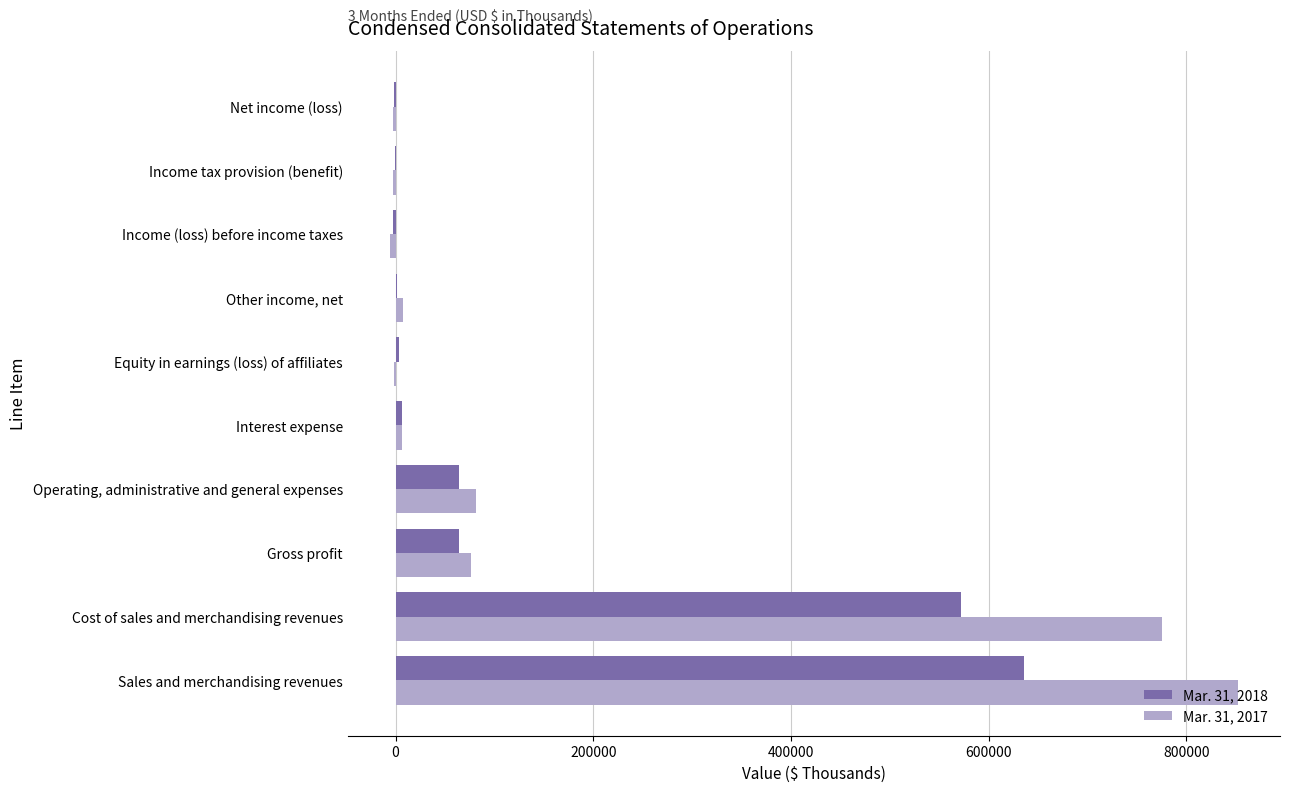

Which series changed the most between Sales and merchandising revenues and Operating, administrative and general expenses?

Mar. 31, 2017